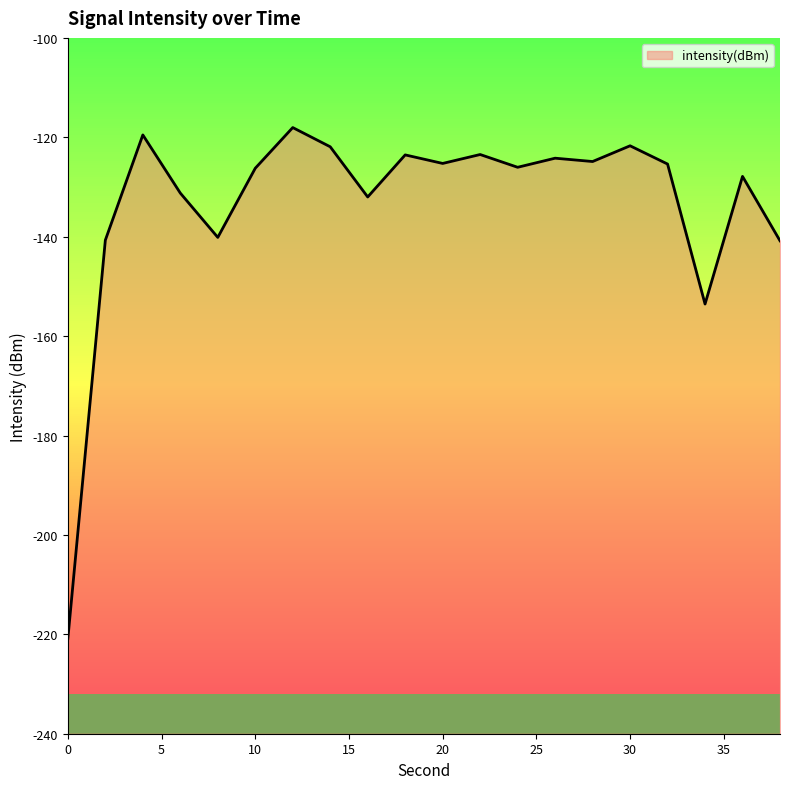

How many lines are shown in the chart?

1